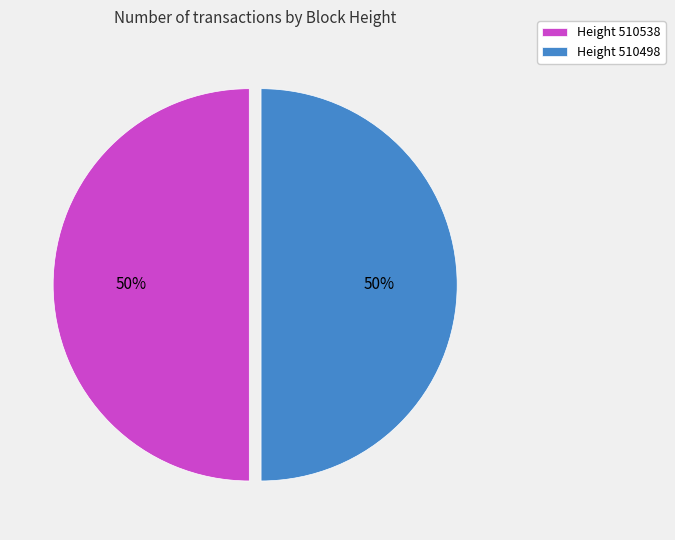

Approximately how many times larger is the value at Height 510538 compared to Height 510498?

1.0